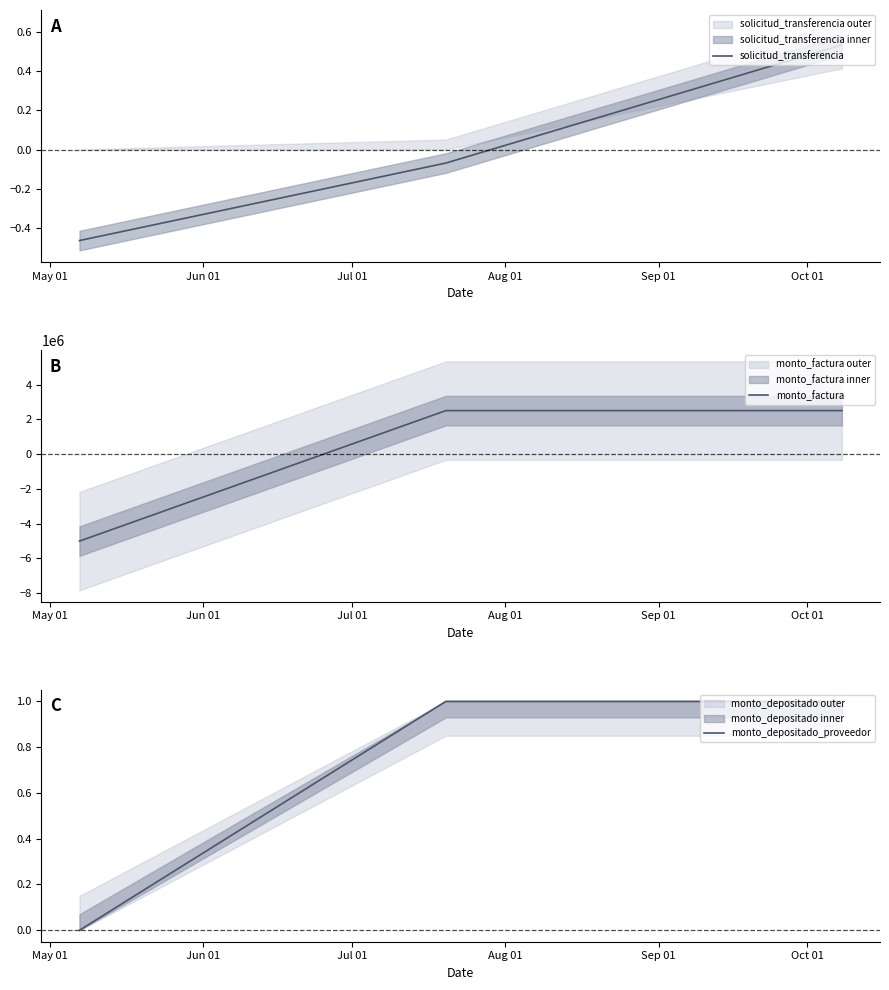

At how many categories does at least one series exceed 1311287?

2